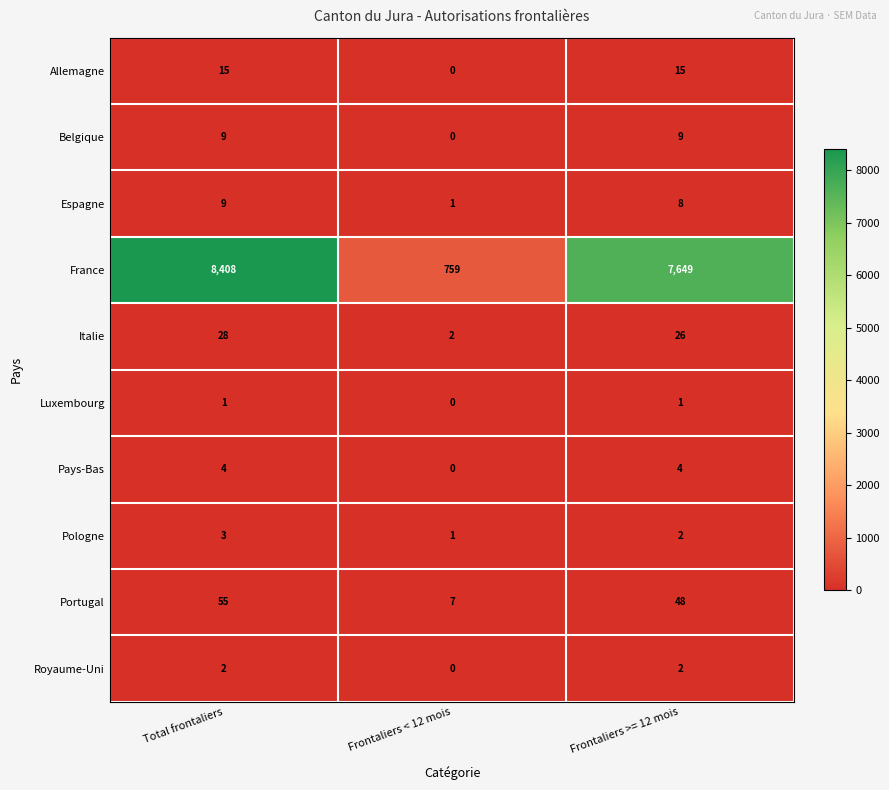

Is it true that Portugal equals 3 at Frontaliers < 12 mois?

False